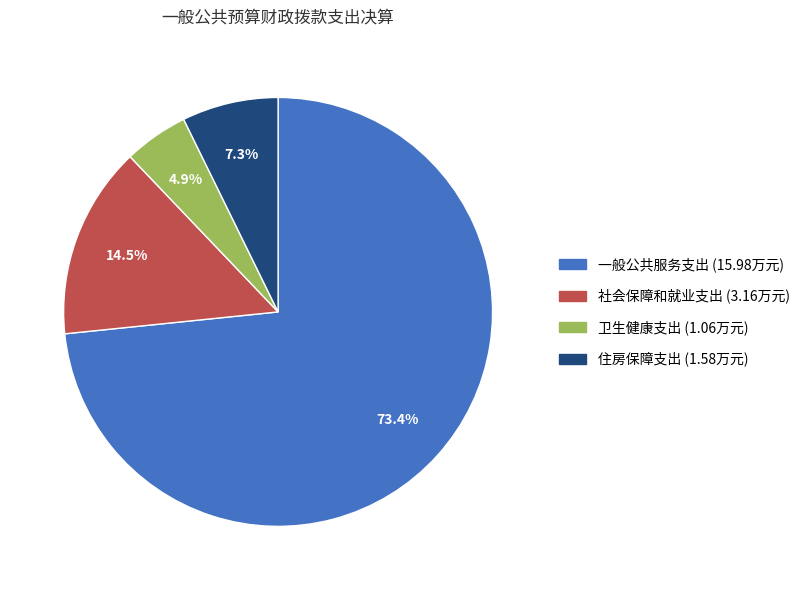

To the nearest percent, what is the difference between the 社会保障和就业支出 and 卫生健康支出 slice percentages?

10%